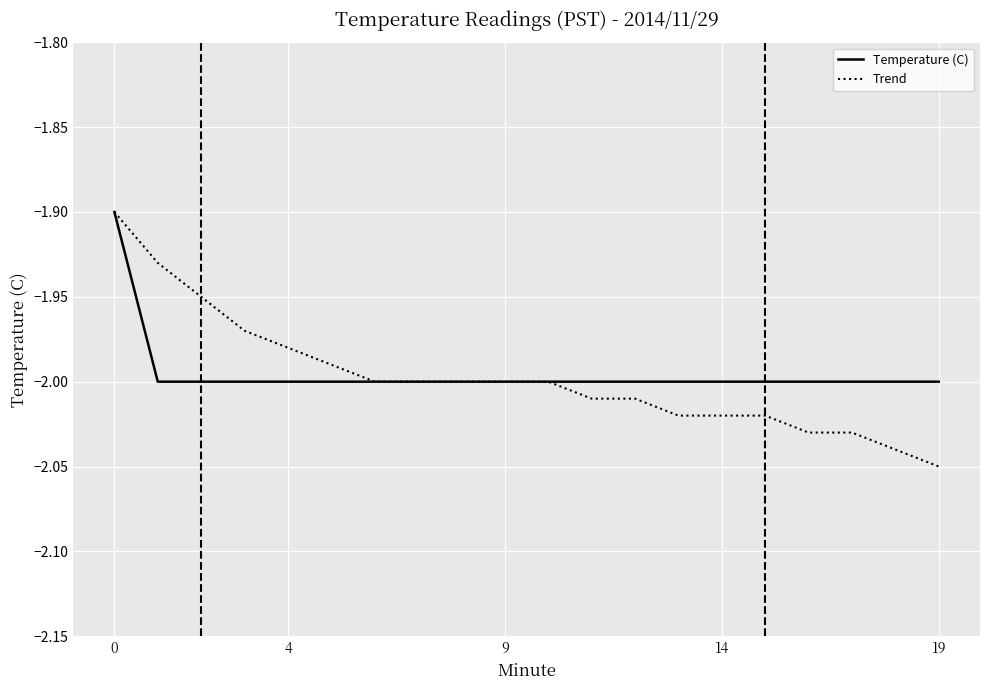

Which series has the widest spread of values?

Trend